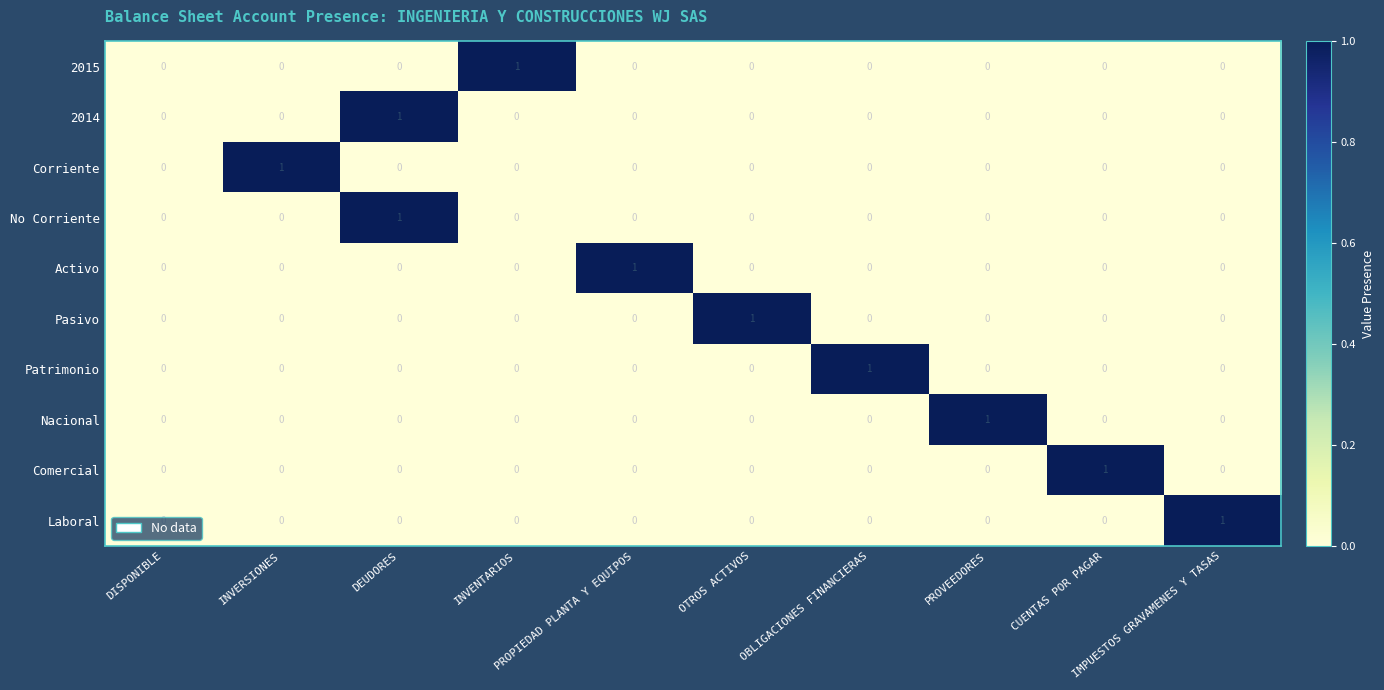

Count the Nacional values in the range 0 to 1.

10